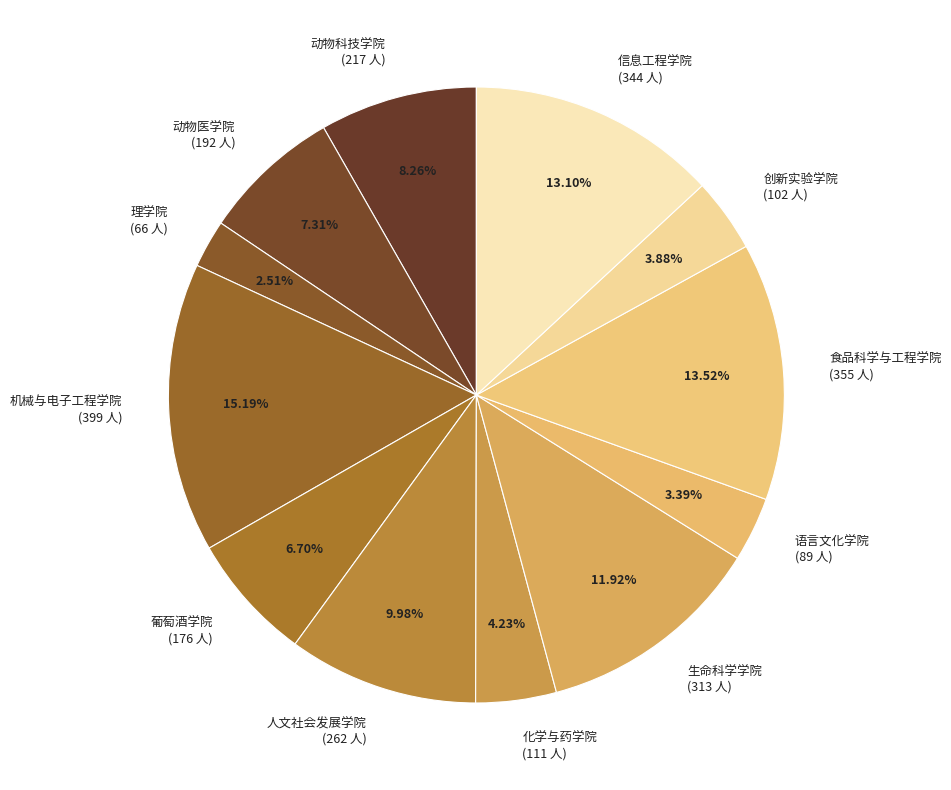

What is the largest slice in the pie chart?

机械与电子工程学院